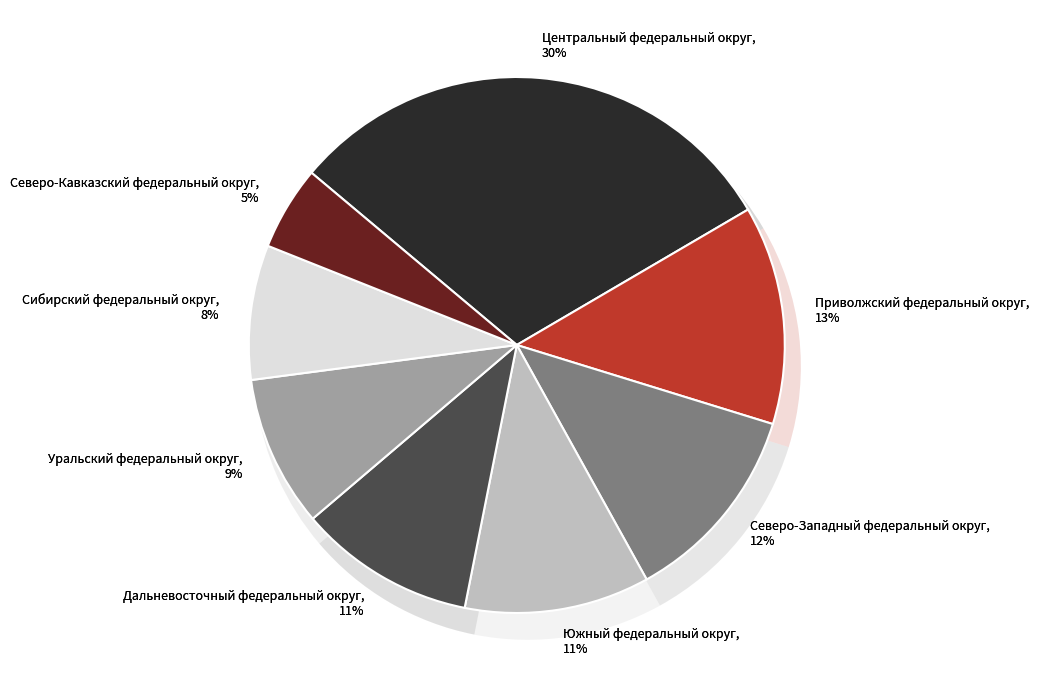

What is the ratio of the value at Уральский федеральный округ to the value at Сибирский федеральный округ?

1.1